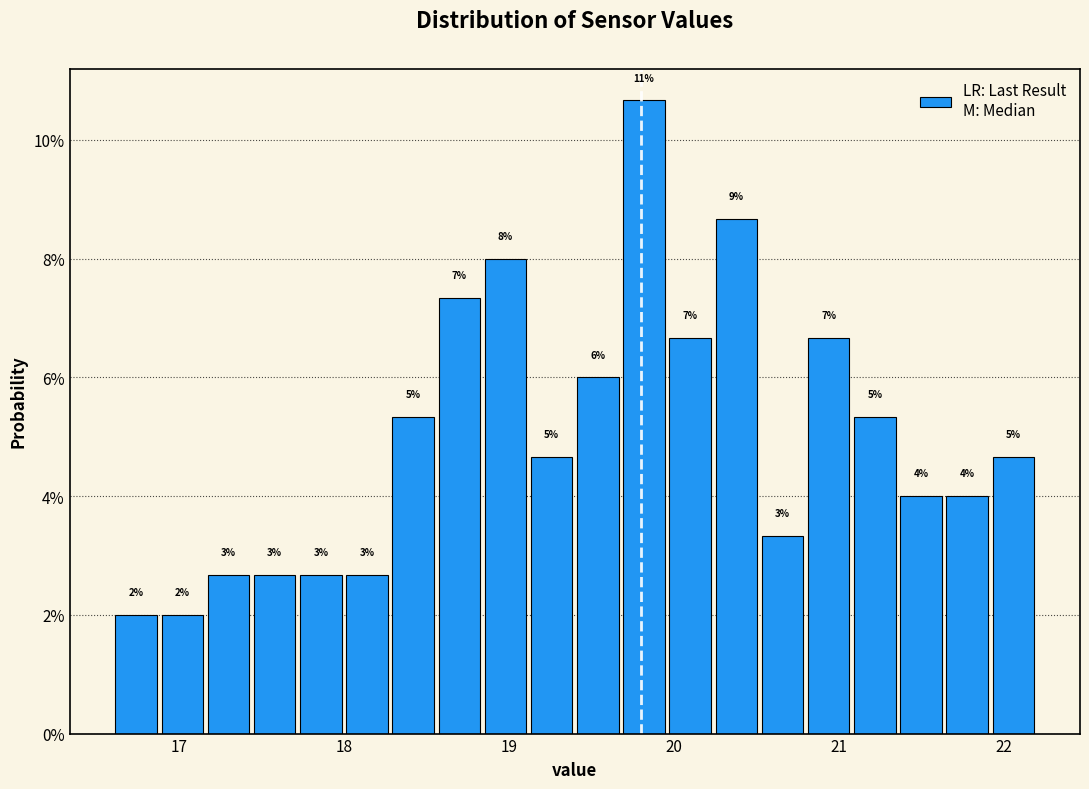

Around what value on the x-axis is the tallest bar? Give the approximate position of its centre, as read against the axis.

19.8